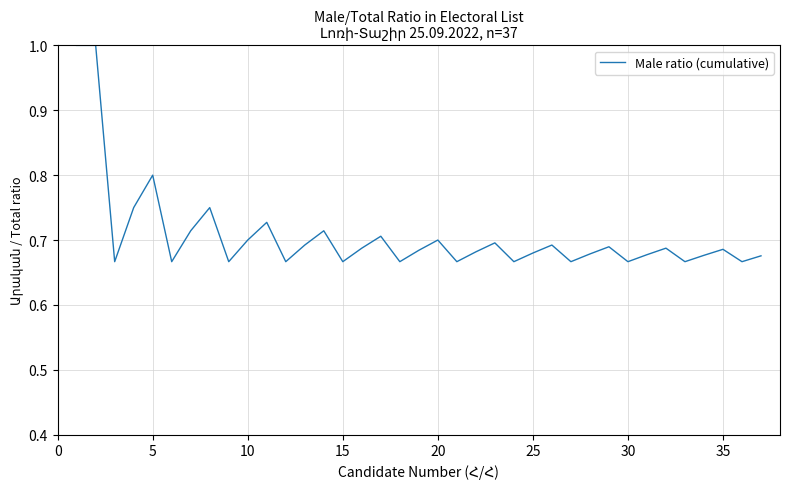

What is the maximum value shown in the chart?

1.0